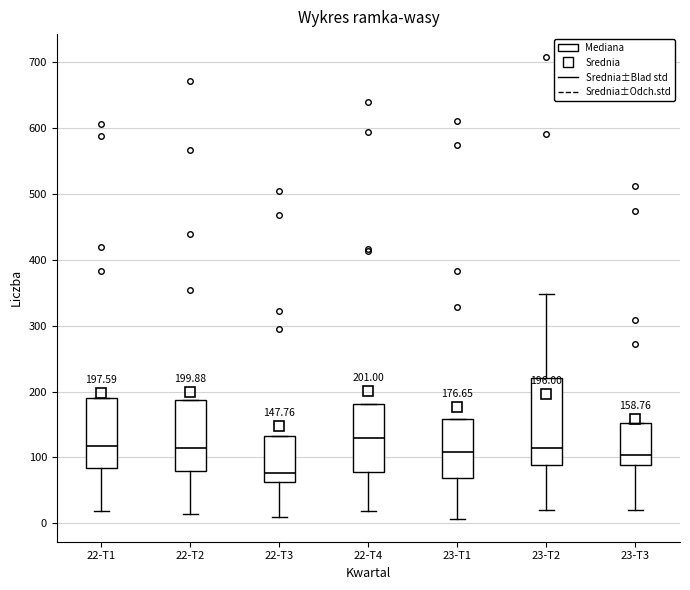

Which box is the tallest, from its lower edge to its upper edge?

23-T2